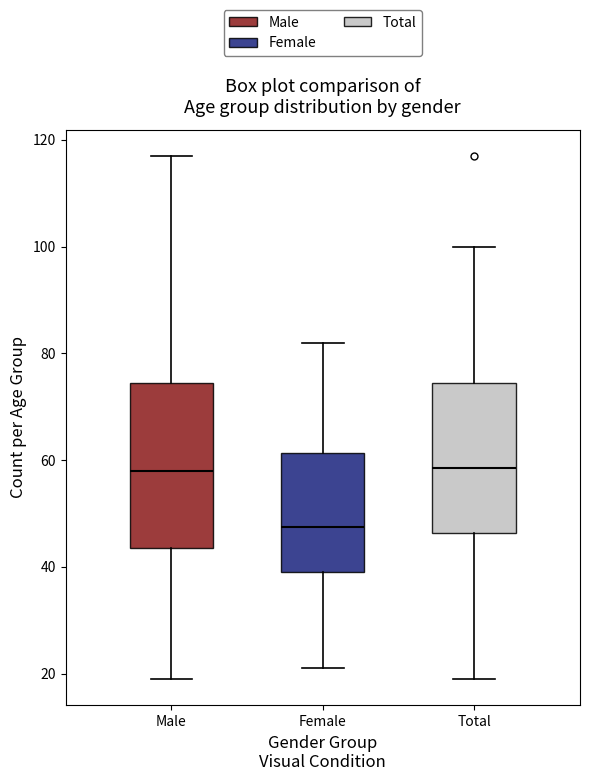

Which box is the tallest, from its lower edge to its upper edge?

Male